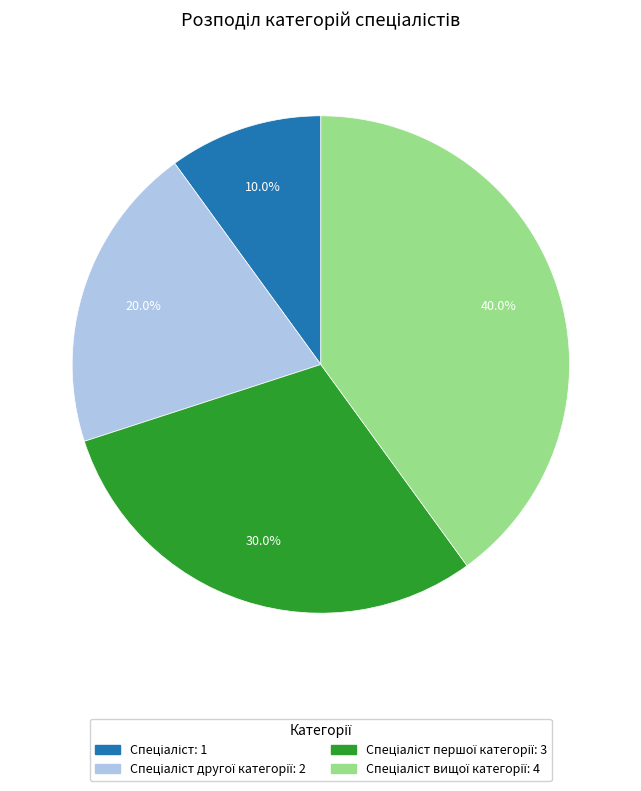

Does any single category account for the majority?

No